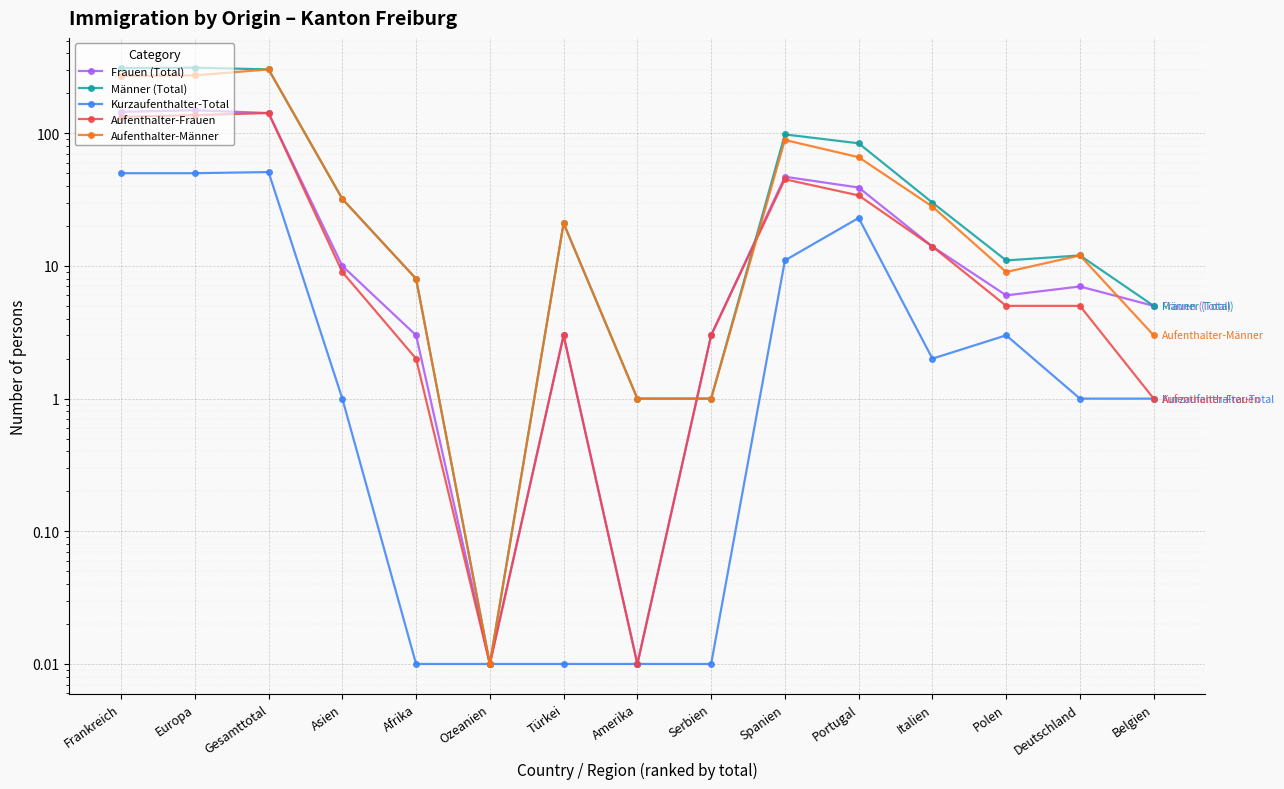

What is the difference between the maximum and second lowest values in the Frauen (Total) series?

149.0